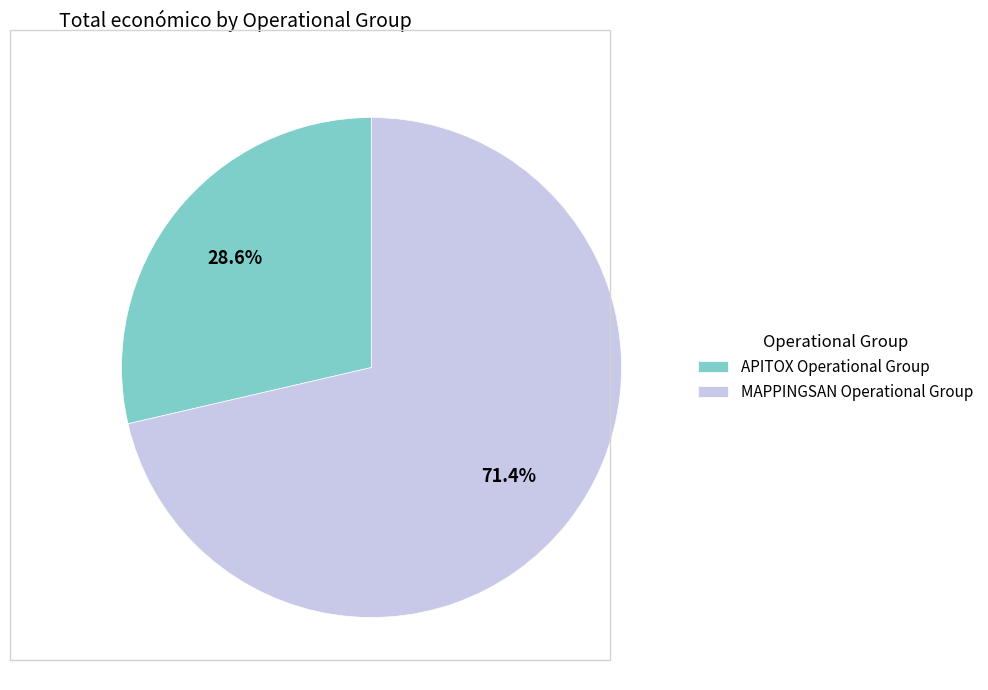

Is it true that APITOX Operational Group is 17% of the pie?

False